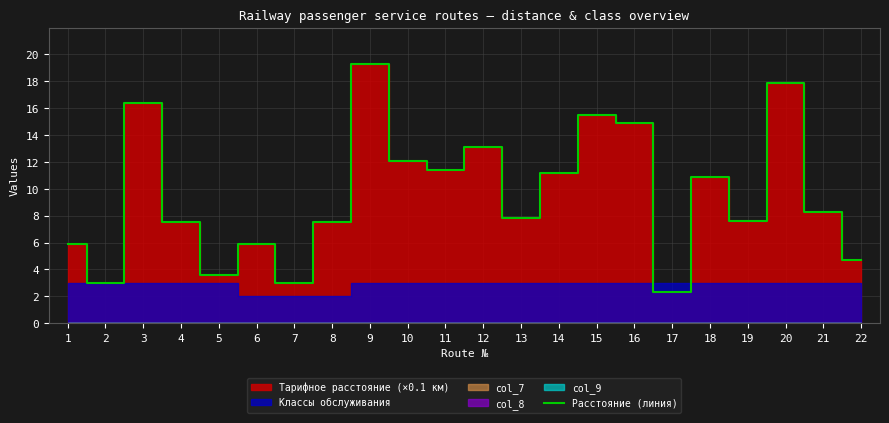

At which category does the data reach its first local valley?

2